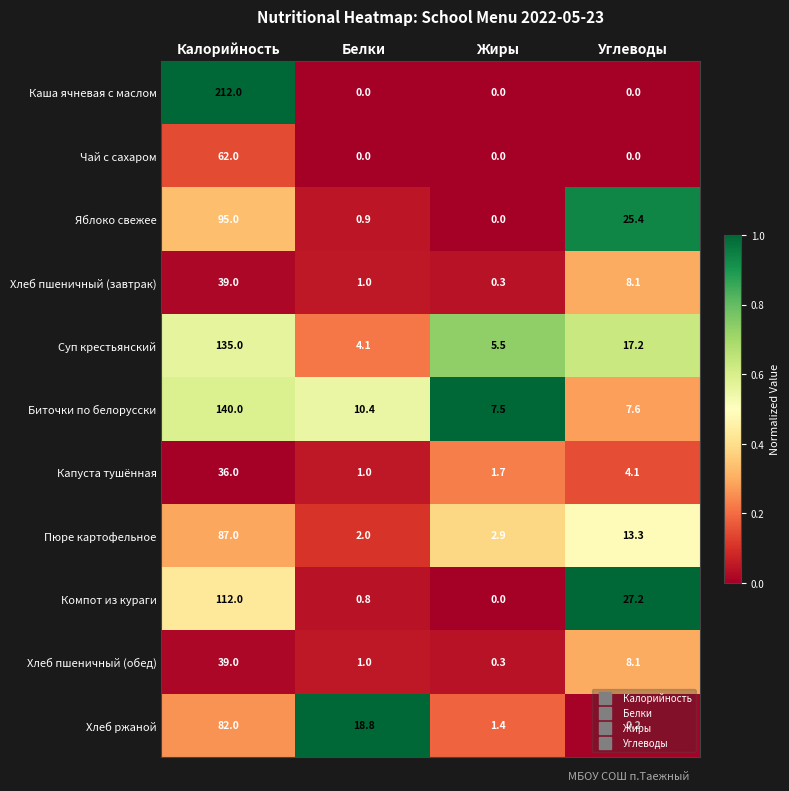

What is the maximum value for Каша ячневая с маслом?

212.0